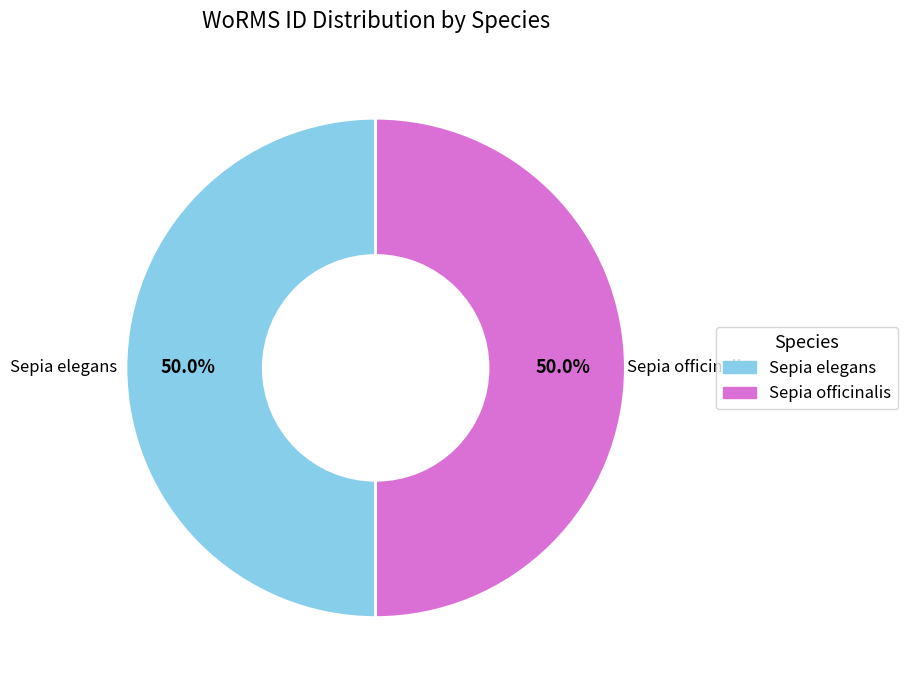

To the nearest percent, what is the average slice percentage?

50%